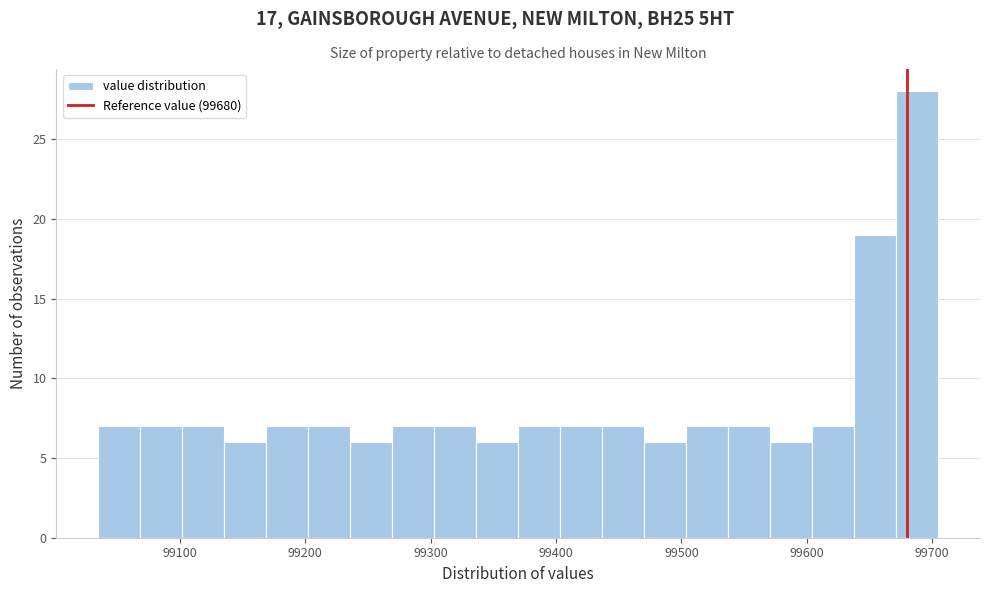

Around what value on the x-axis is the tallest bar? Give the approximate position of its centre, as read against the axis.

99690